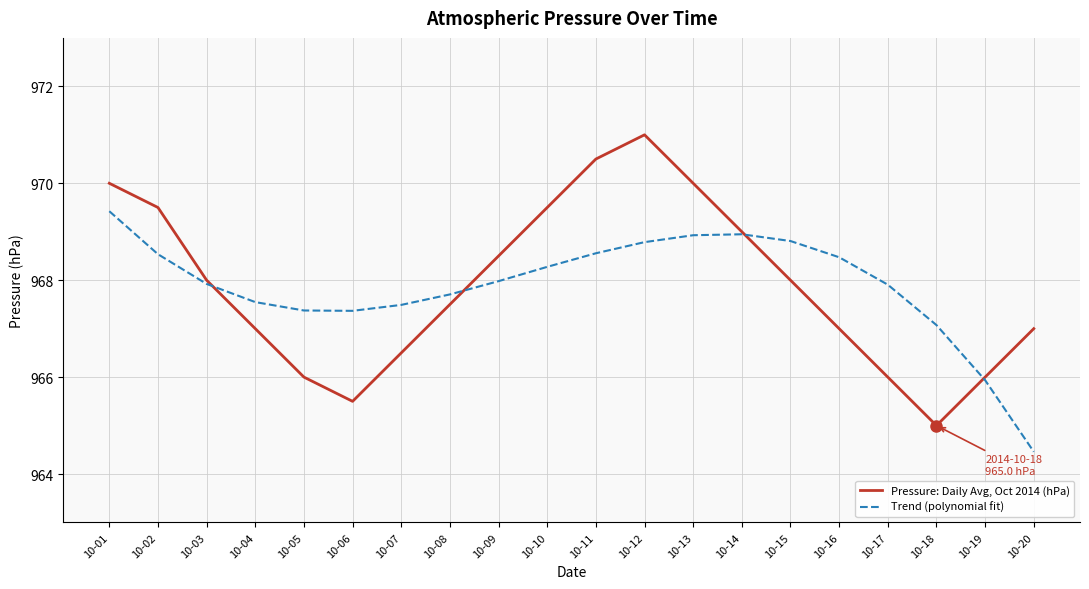

What is the difference between the highest and lowest values at 10-11?

1.9